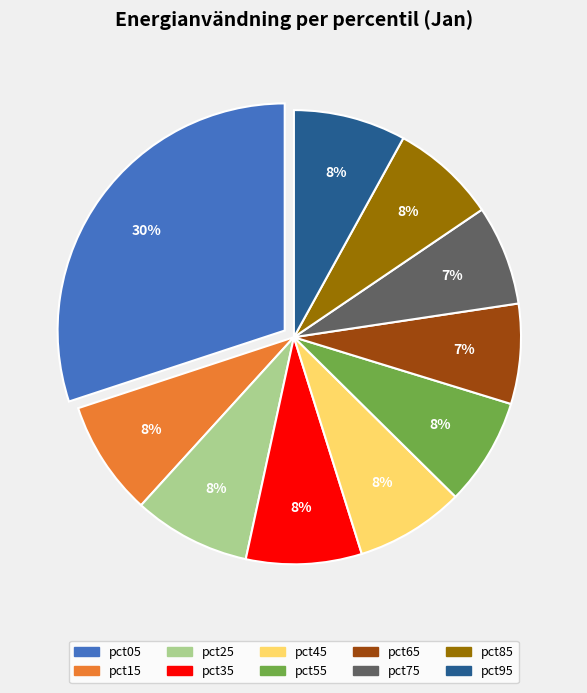

How many segments does this pie chart have?

10